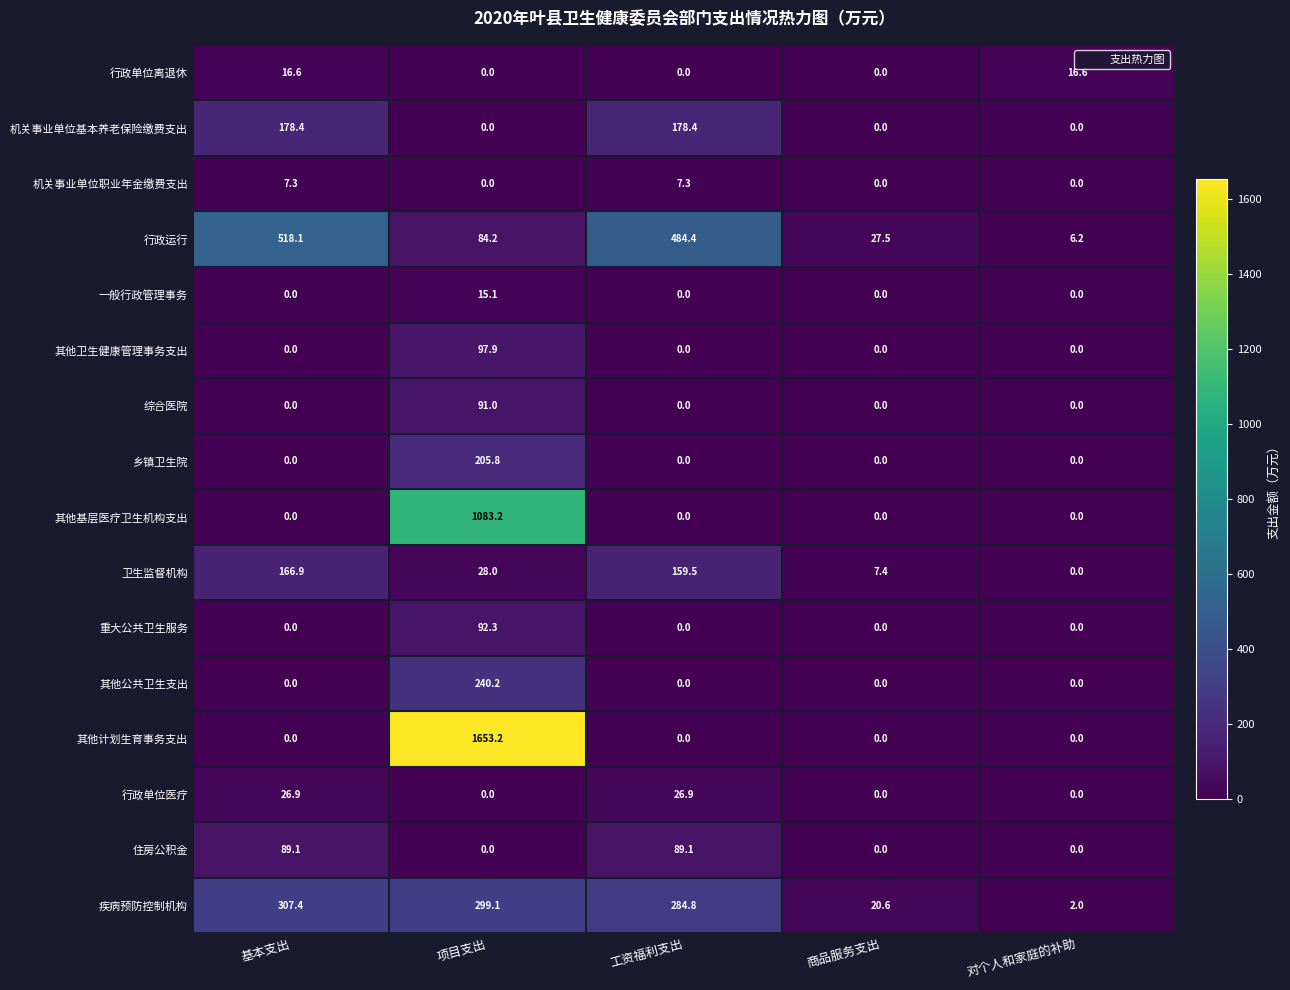

At which label does 其他计划生育事务支出 reach its peak?

项目支出